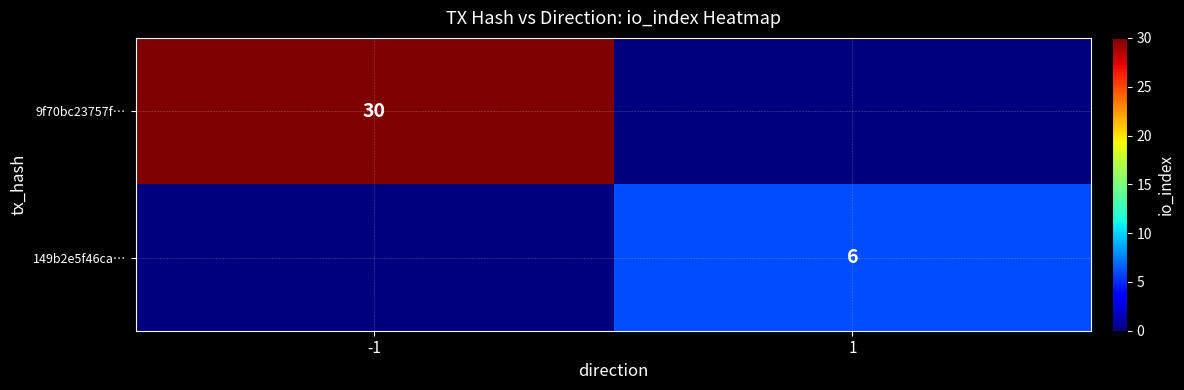

Is it true that 149b2e5f46ca… equals 1 at 1?

False